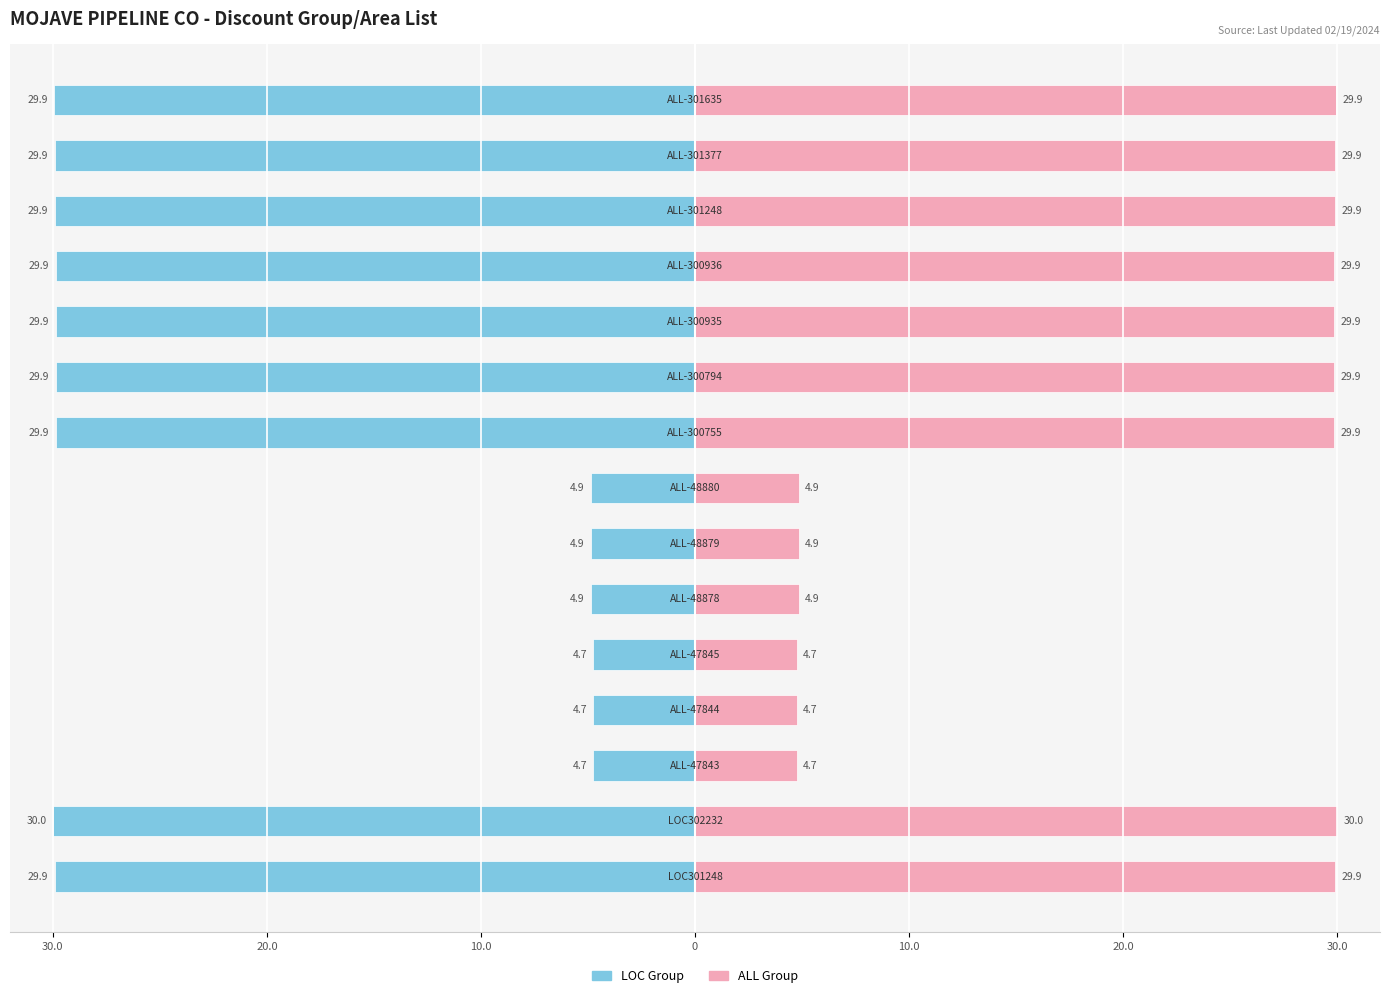

How many series are shown in this chart?

2